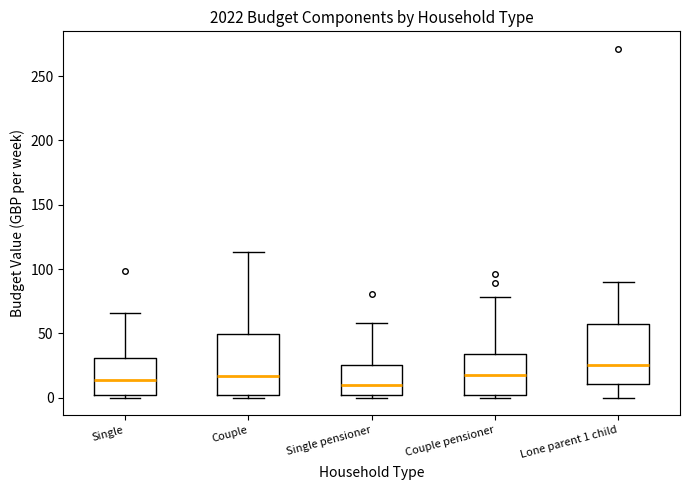

Reading left to right, read every box against the y-axis: the position of its median line, the range the box covers, and the ends of its whiskers. The values are not printed on the chart, so give them approximately, as read against the axis.

Single: median 15, box 0 to 30, whiskers 0 (just below the box's lower edge) to 65
Couple: median 15, box 0 to 50, whiskers 0 (just below the box's lower edge) to 115
Single pensioner: median 10, box 0 to 25, whiskers 0 (just below the box's lower edge) to 60
Couple pensioner: median 15, box 0 to 35, whiskers 0 (just below the box's lower edge) to 80
Lone parent 1 child: median 25, box 10 to 55, whiskers 0 to 90